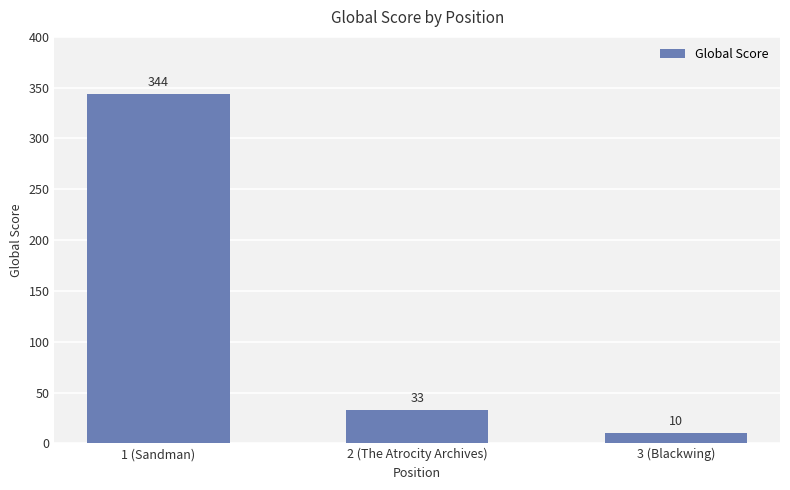

Is it true that the value at 3 (Blackwing) is 10?

True